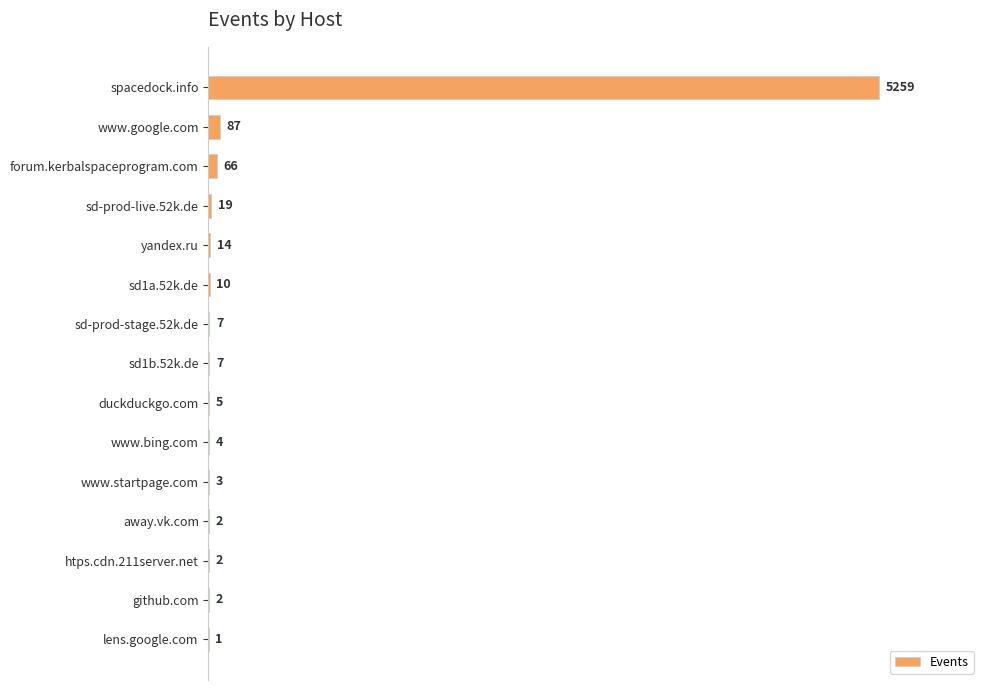

What is the sum of the values at lens.google.com and spacedock.info?

5260